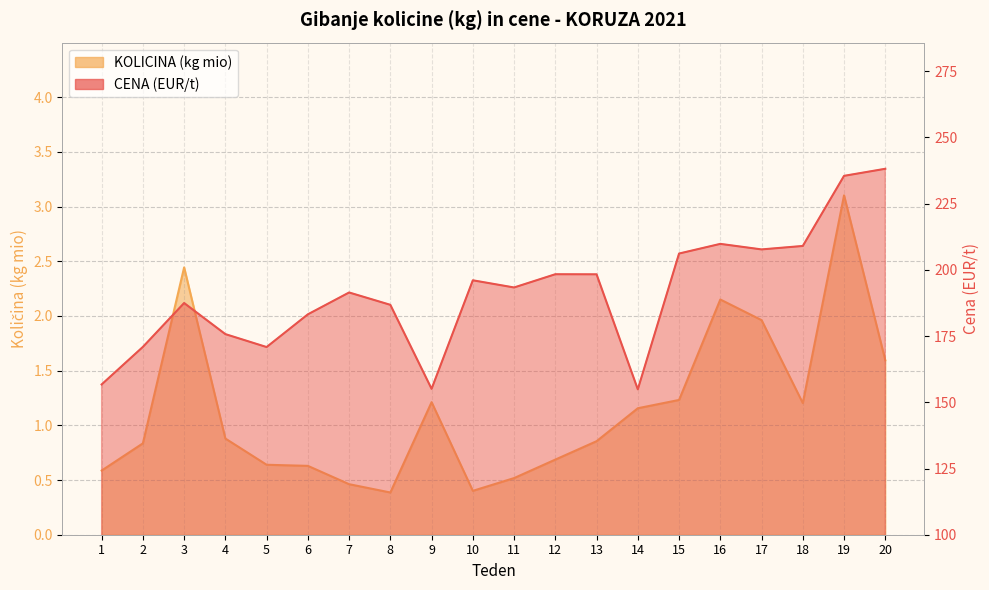

Reading right to left, what are all the values shown in this chart?

CENA (EUR/t): 238.2	235.5	209.0	207.7	209.8	206.2	154.9	198.3	198.3	193.3	196.1	155.1	186.8	191.4	183.2	170.8	175.7	187.5	170.9	156.7
KOLICINA (kg mio): 1.6	3.1	1.2	2.0	2.2	1.2	1.2	0.9	0.7	0.5	0.4	1.2	0.4	0.5	0.6	0.6	0.9	2.4	0.8	0.6